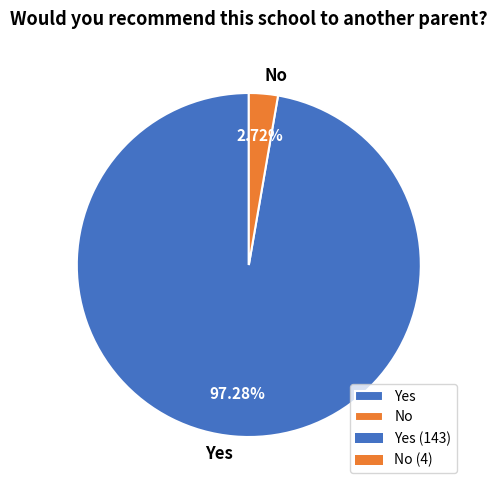

Does any single category account for the majority?

Yes